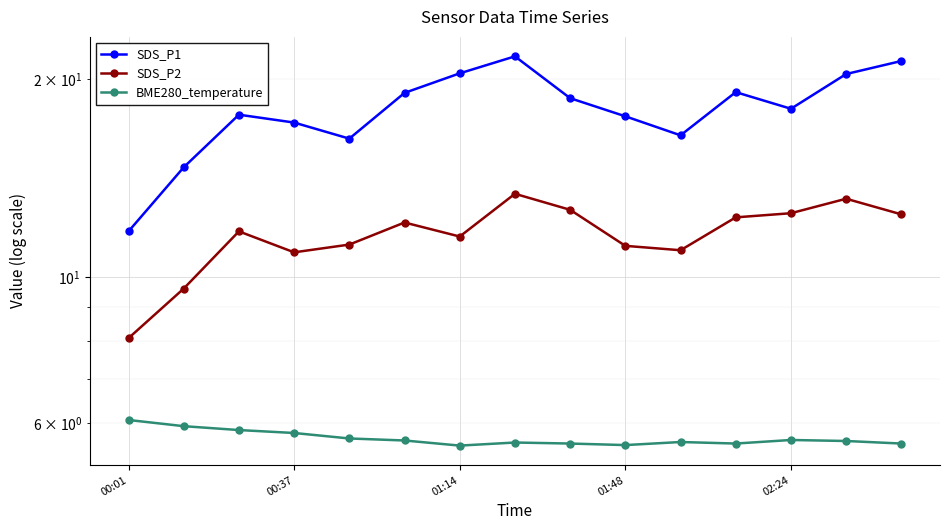

Is it true that SDS_P1 equals 35.8 at 14?

False